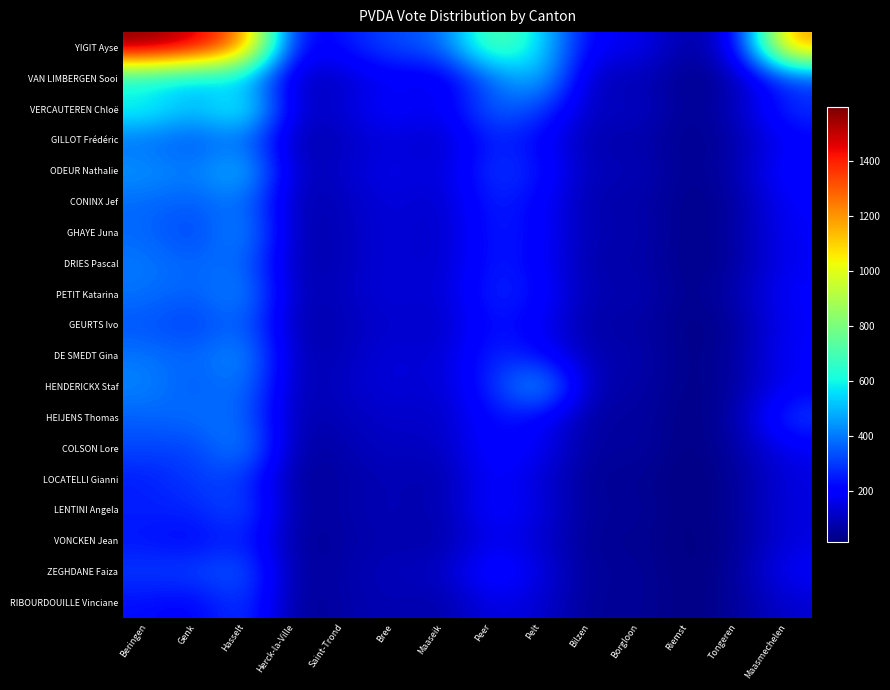

At which category does the chart reach its minimum across all series?

Riemst